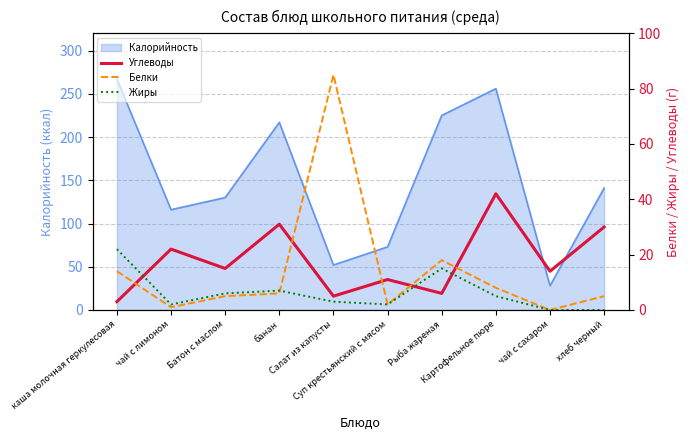

What is the highest value of the Калорийность series?

267